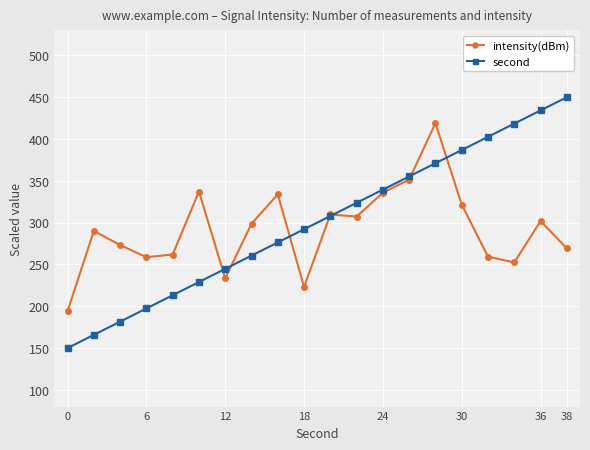

Rank the series by their maximum value, from lowest to highest.

intensity(dBm), second